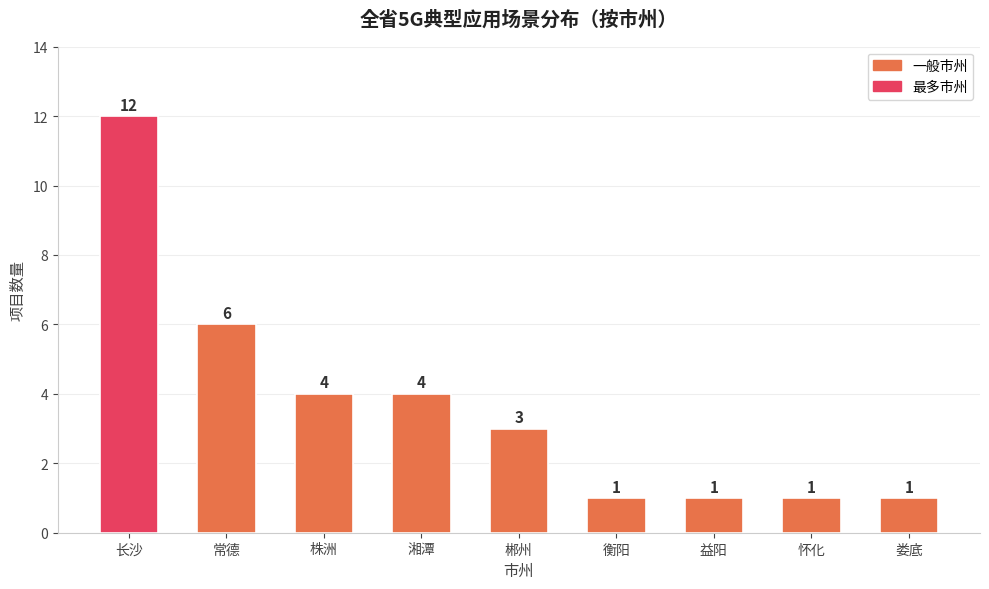

Count the number of categories in the chart.

9